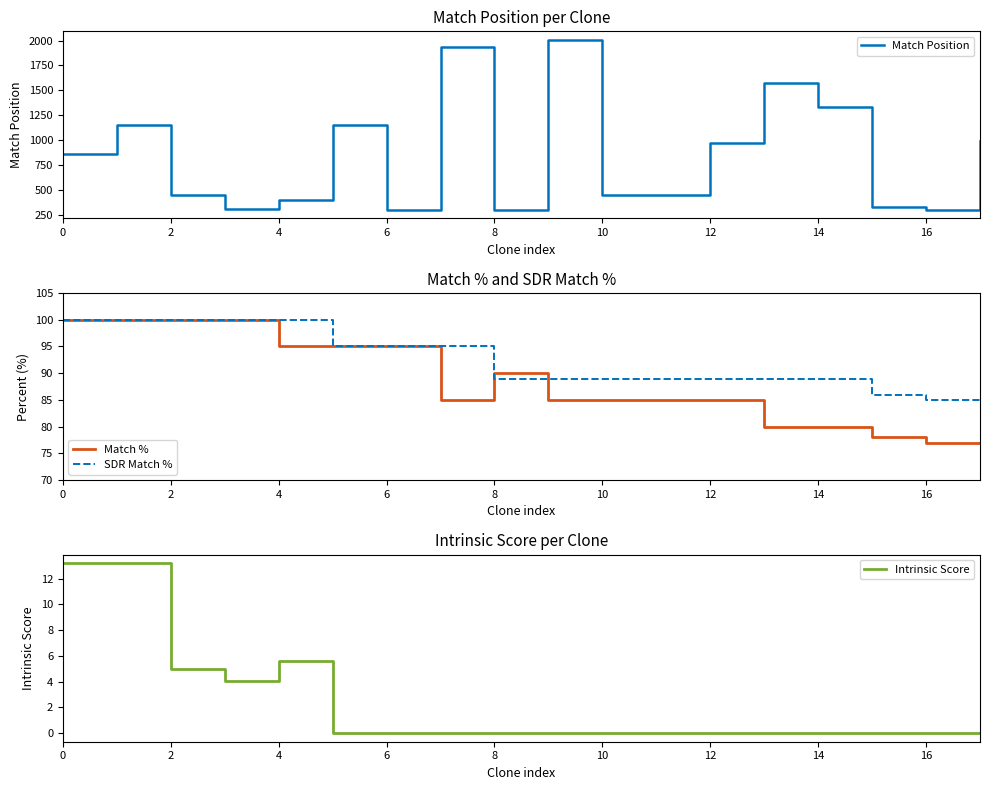

What is the sum of all Intrinsic Score values?

41.0